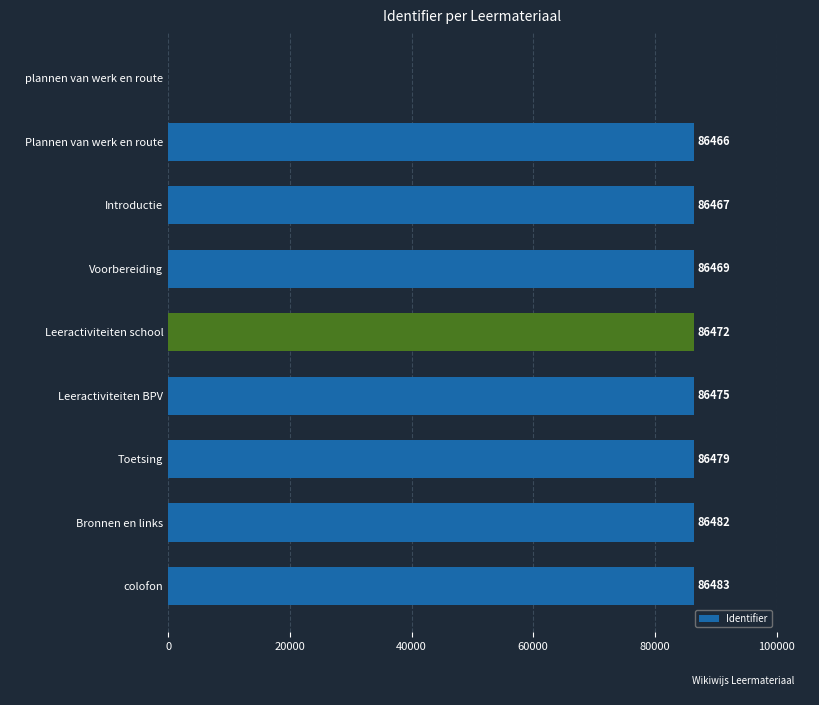

At which category does the chart reach its peak across all series?

colofon